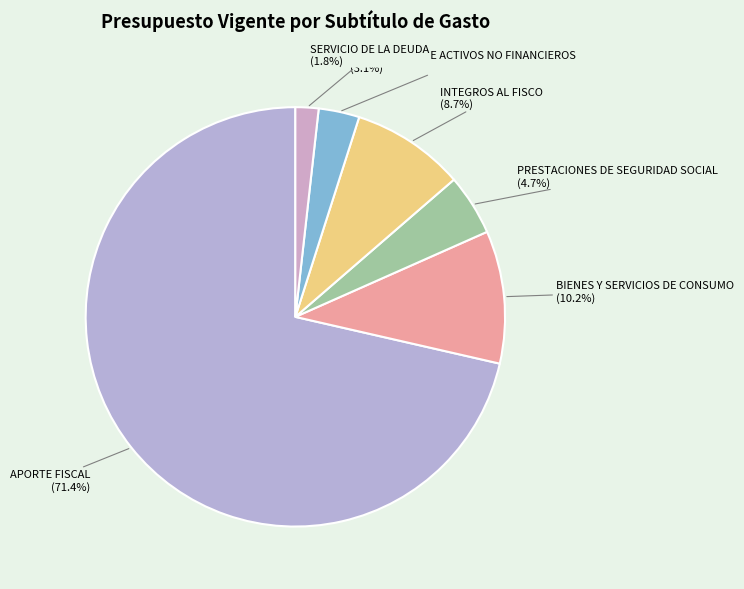

Count the number of slices in the pie.

6